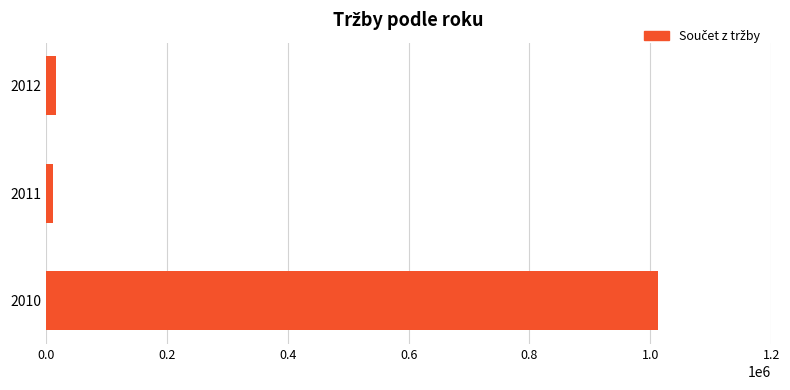

What is the maximum value shown in the chart?

1012000